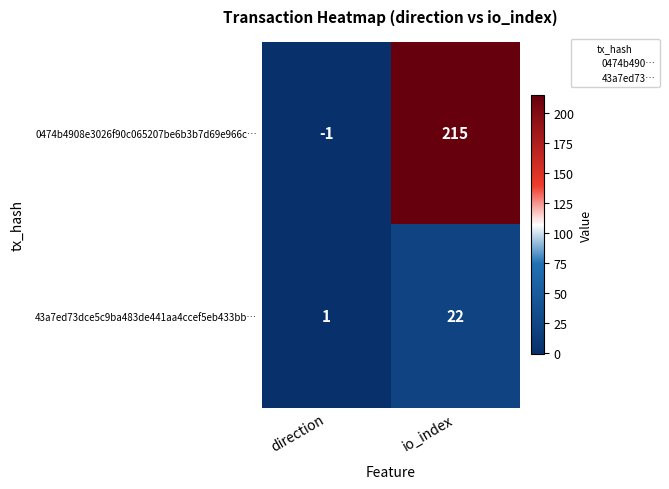

Is it true that 43a7ed73dce5c9ba483de441aa4ccef5eb433bb… equals 22 at io_index?

True